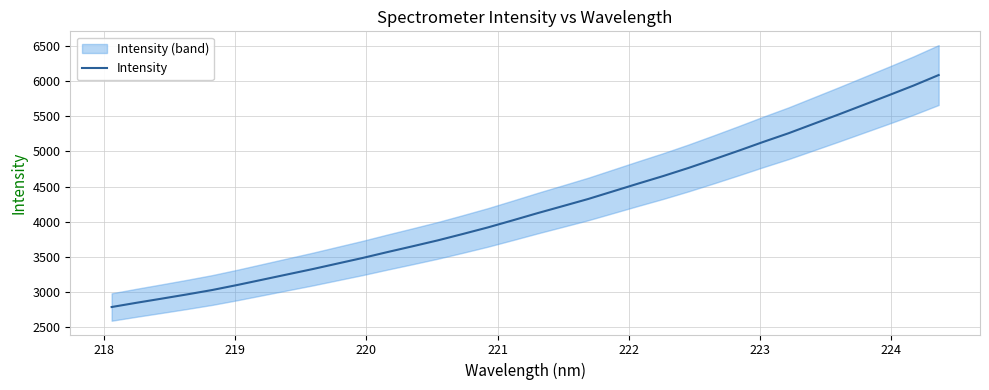

What is the minimum value for Intensity?

2785.3